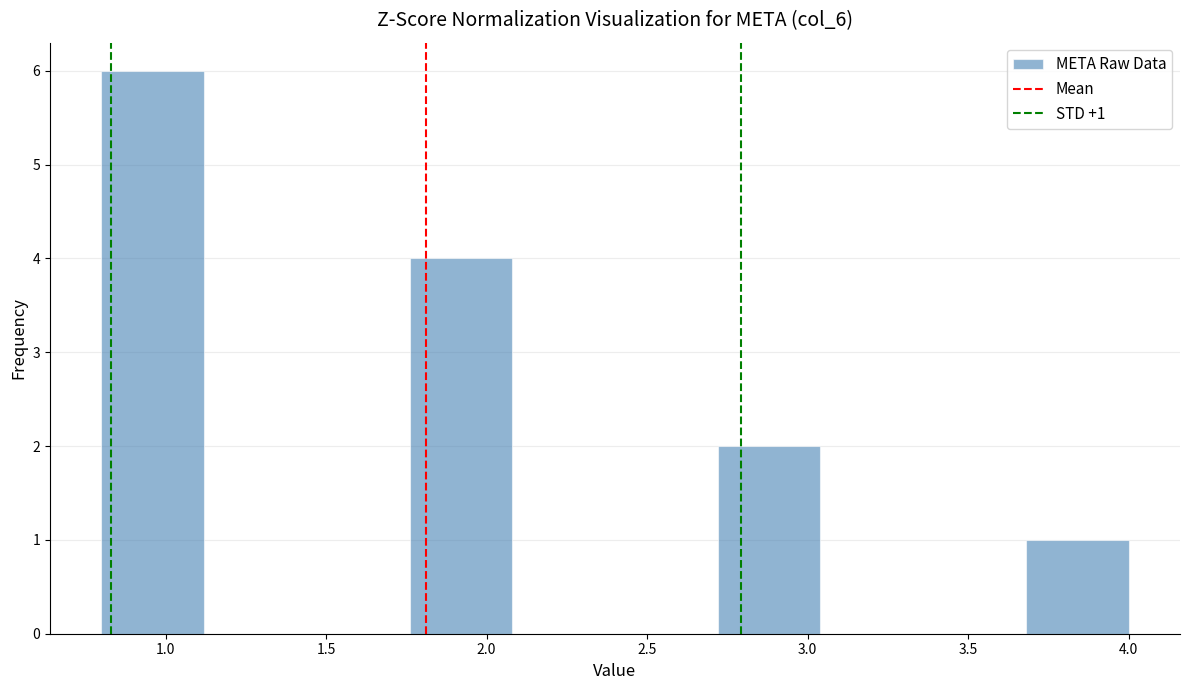

Over which range of the x-axis is the bar tallest?

0.80 to 1.12